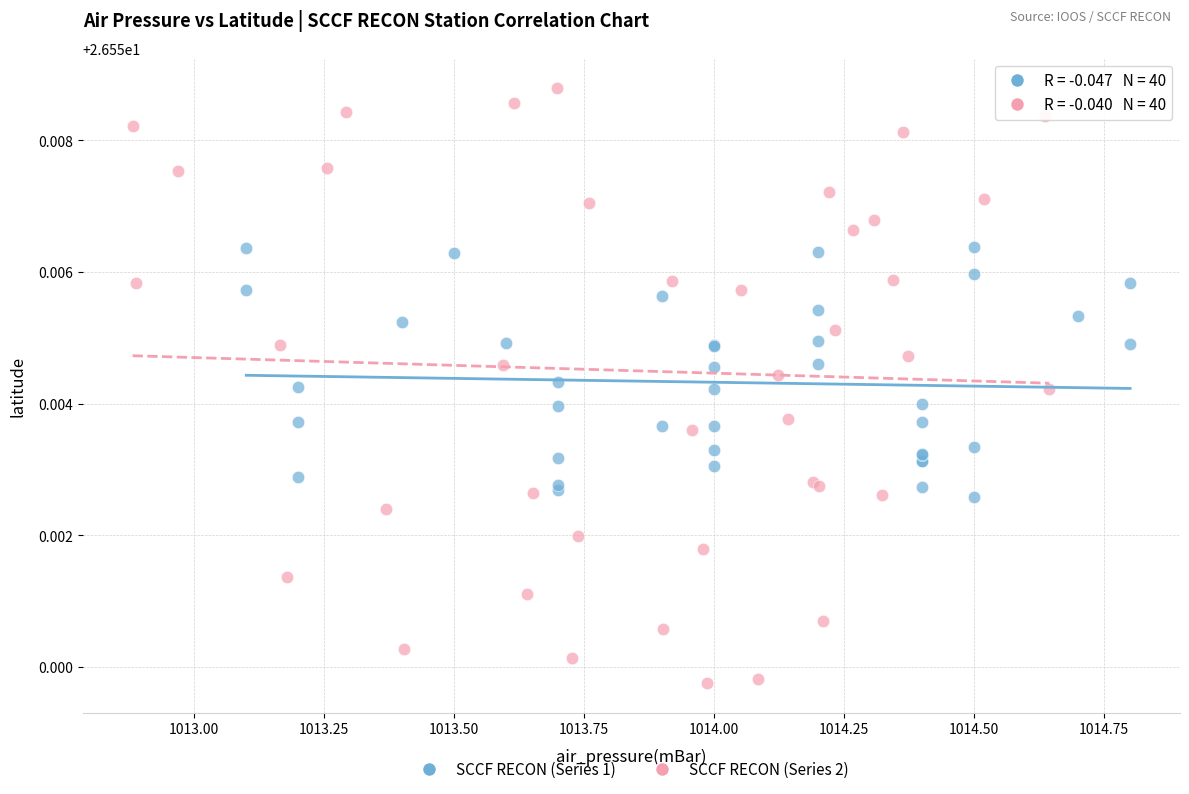

What are all the series names shown in the legend?

SCCF RECON (Series 1), SCCF RECON (Series 2)